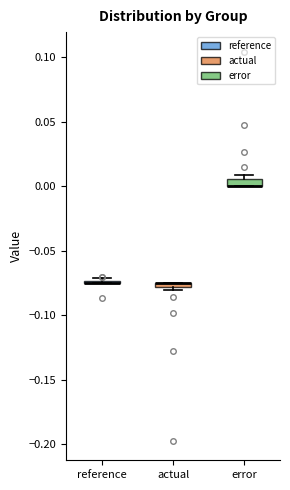

Where is the lower edge of the box for error on the y-axis? The values are not printed on the chart, so give them approximately, as read against the axis.

0.000